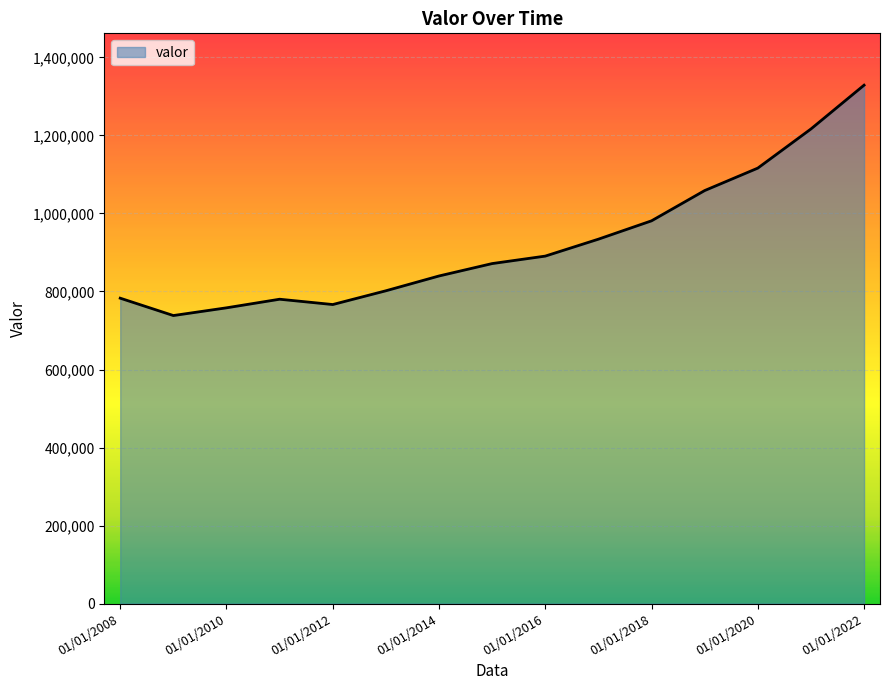

What is the maximum value shown in the chart?

1328768